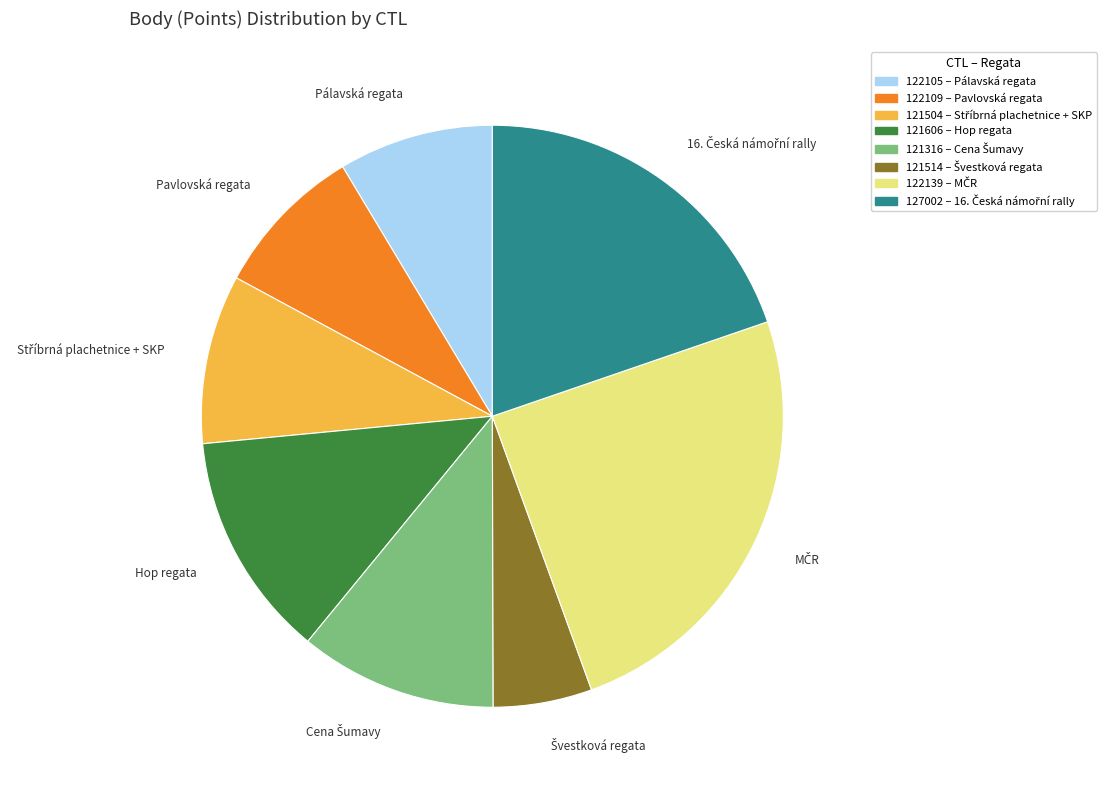

Does Pálavská regata represent more than half of the total?

No